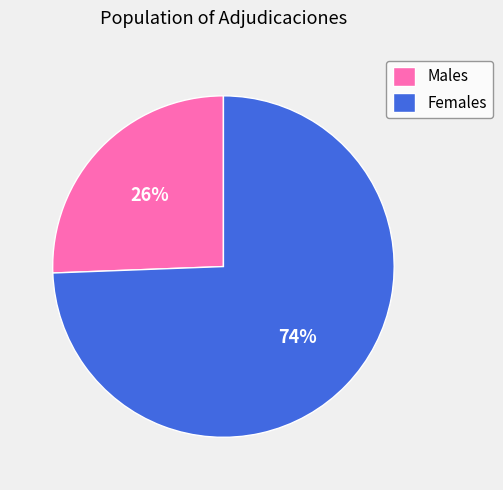

To the nearest percent, what percentage of the pie is Males?

26%